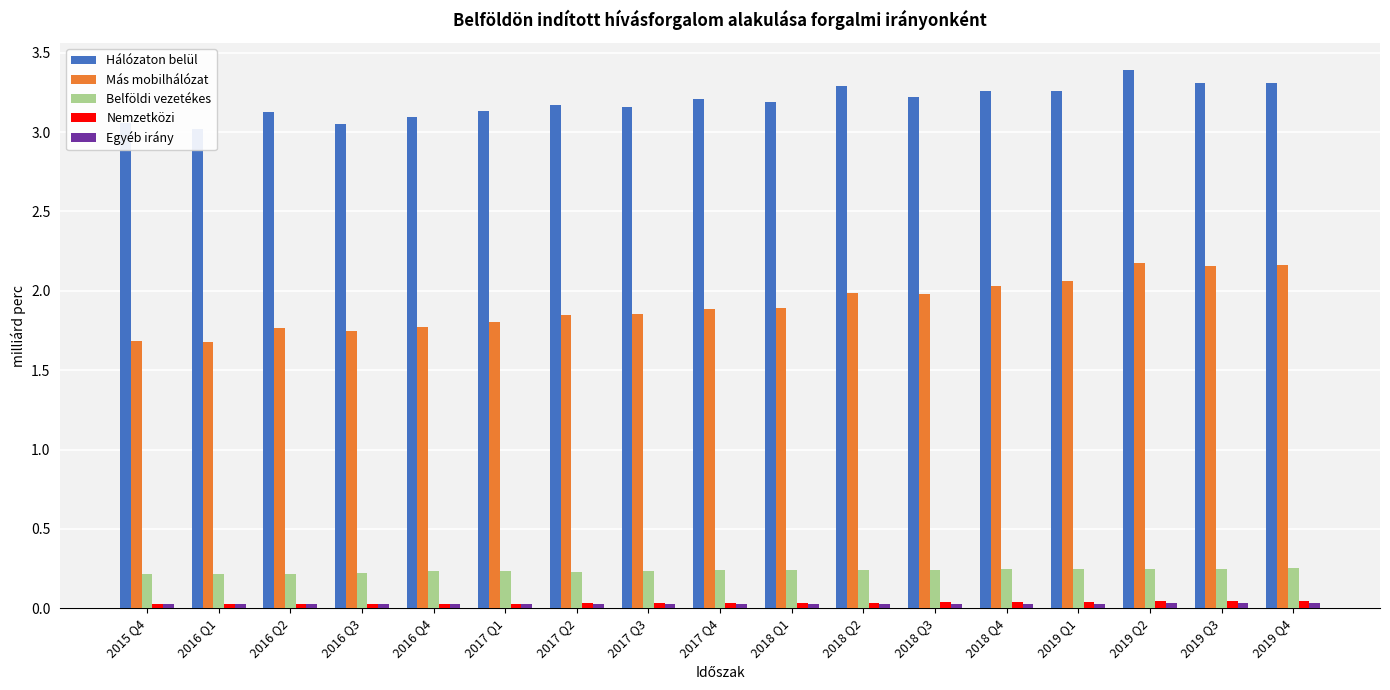

What is the sum of the Más mobilhálózat values at 2018 Q1 and 2019 Q3?

4.0